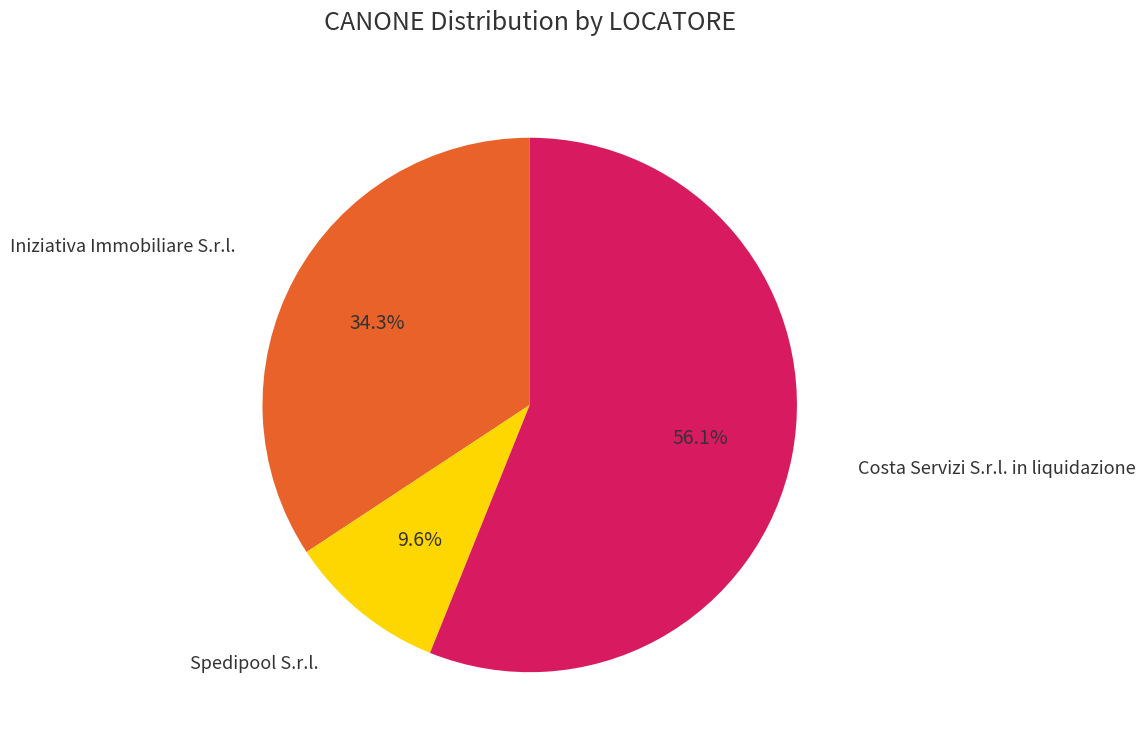

How many slices are in this pie chart?

3